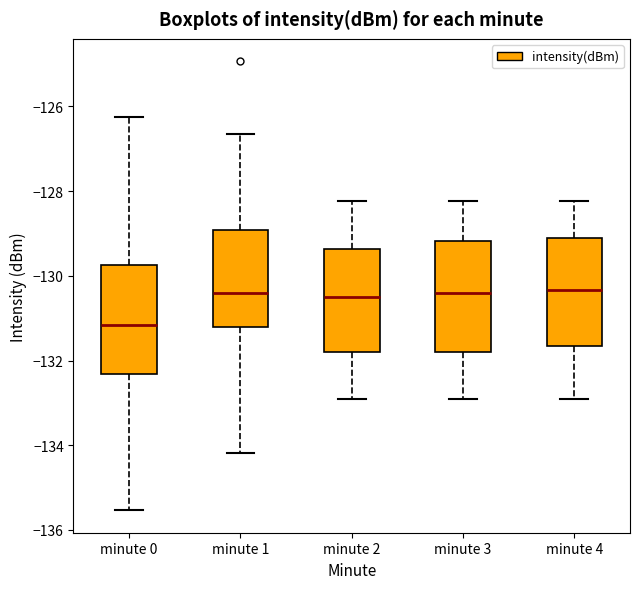

Reading left to right, transcribe this box plot: for each box, give where its median line is, the range the box spans, and where its two whiskers end, as read against the y-axis. The values are not printed on the chart, so give them approximately, as read against the axis.

minute 0: median -131.2, box -132.4 to -129.8, whiskers -135.6 to -126.2
minute 1: median -130.4, box -131.2 to -129.0, whiskers -134.2 to -126.6
minute 2: median -130.6, box -131.8 to -129.4, whiskers -133.0 to -128.2
minute 3: median -130.4, box -131.8 to -129.2, whiskers -133.0 to -128.2
minute 4: median -130.4, box -131.6 to -129.0, whiskers -133.0 to -128.2